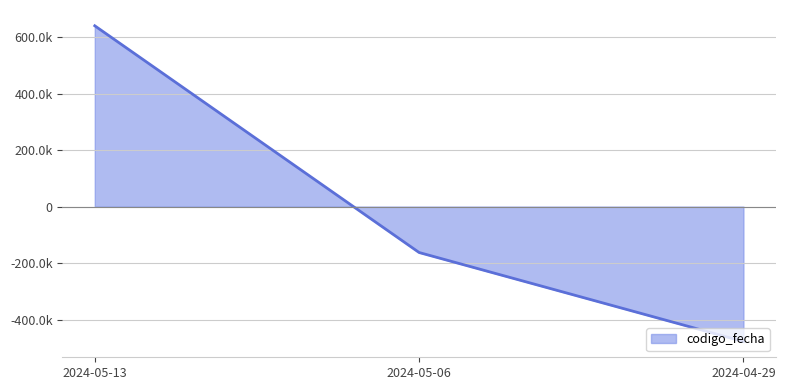

What is the greatest value displayed?

639958.3